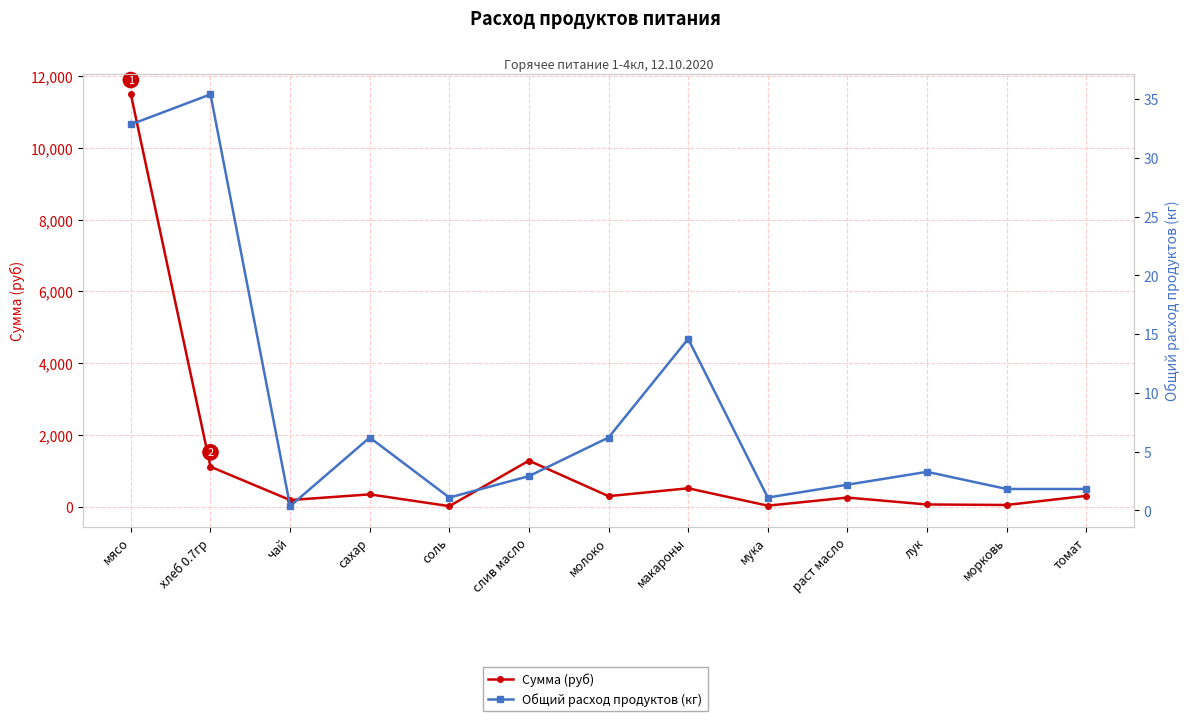

What value does the Сумма (руб) series have at молоко?

291.6